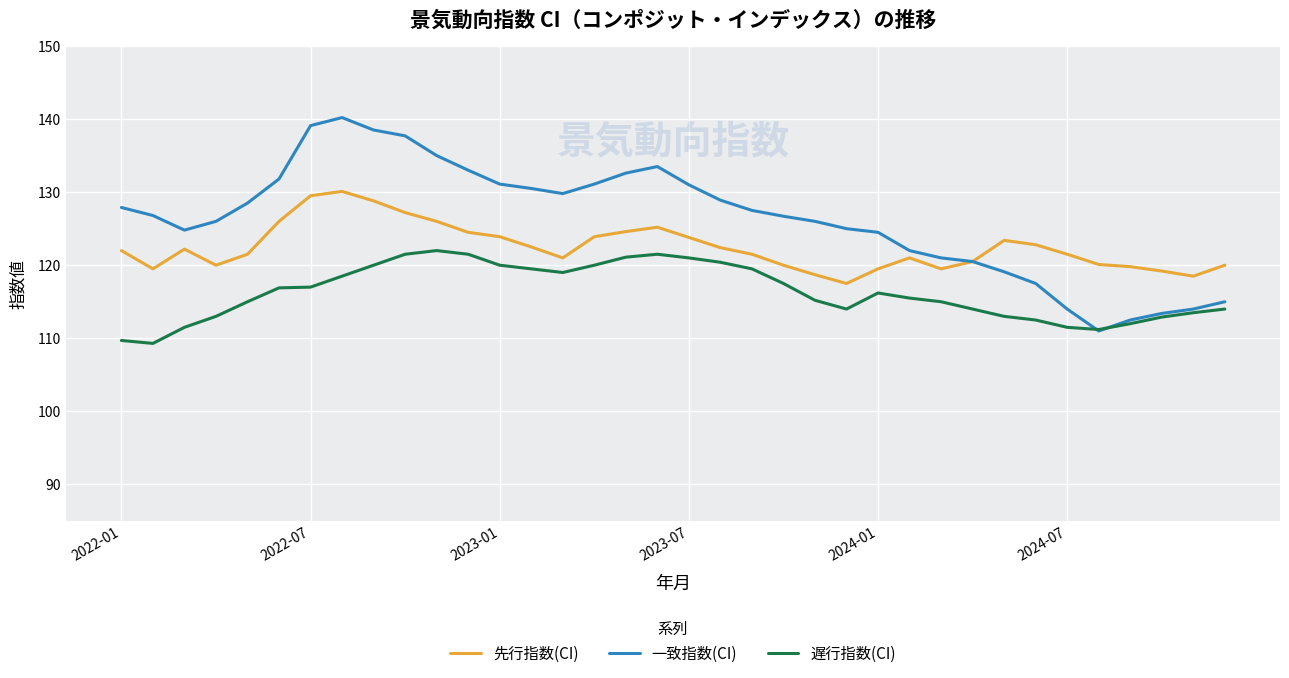

In 先行指数(CI), how many points are lower than both neighbors (excluding endpoints)?

6